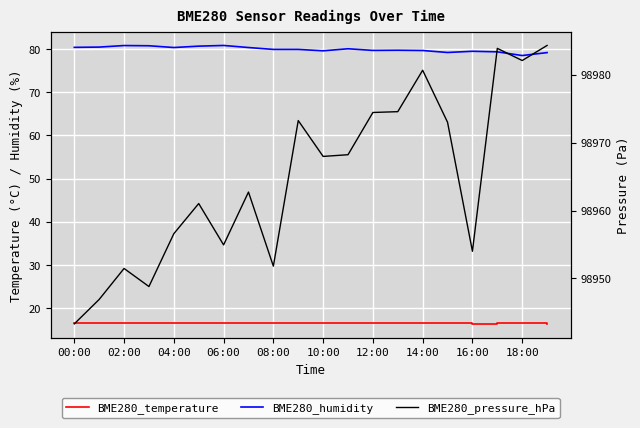

True or false: BME280_pressure_hPa and BME280_humidity cross at least once.

False